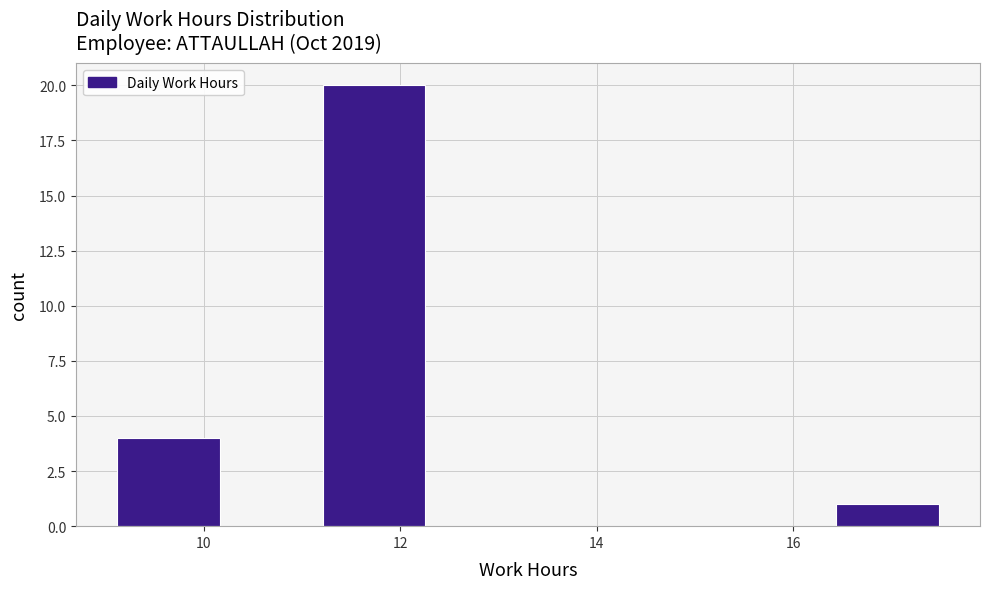

Which range on the x-axis has the tallest bar?

11.2 to 12.2